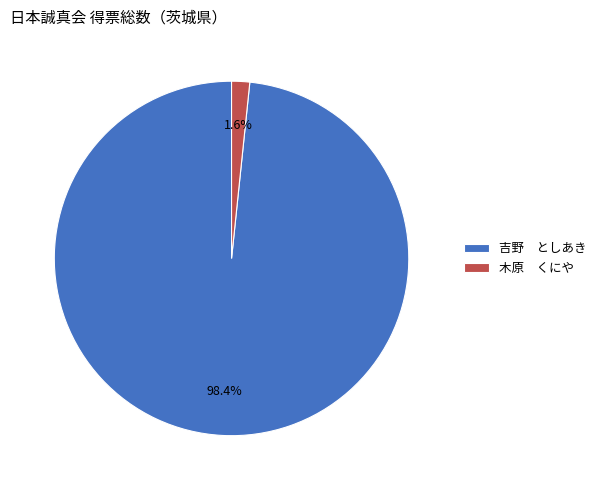

What is the total percentage of 木原 くにや and 吉野 としあき?

100.0%